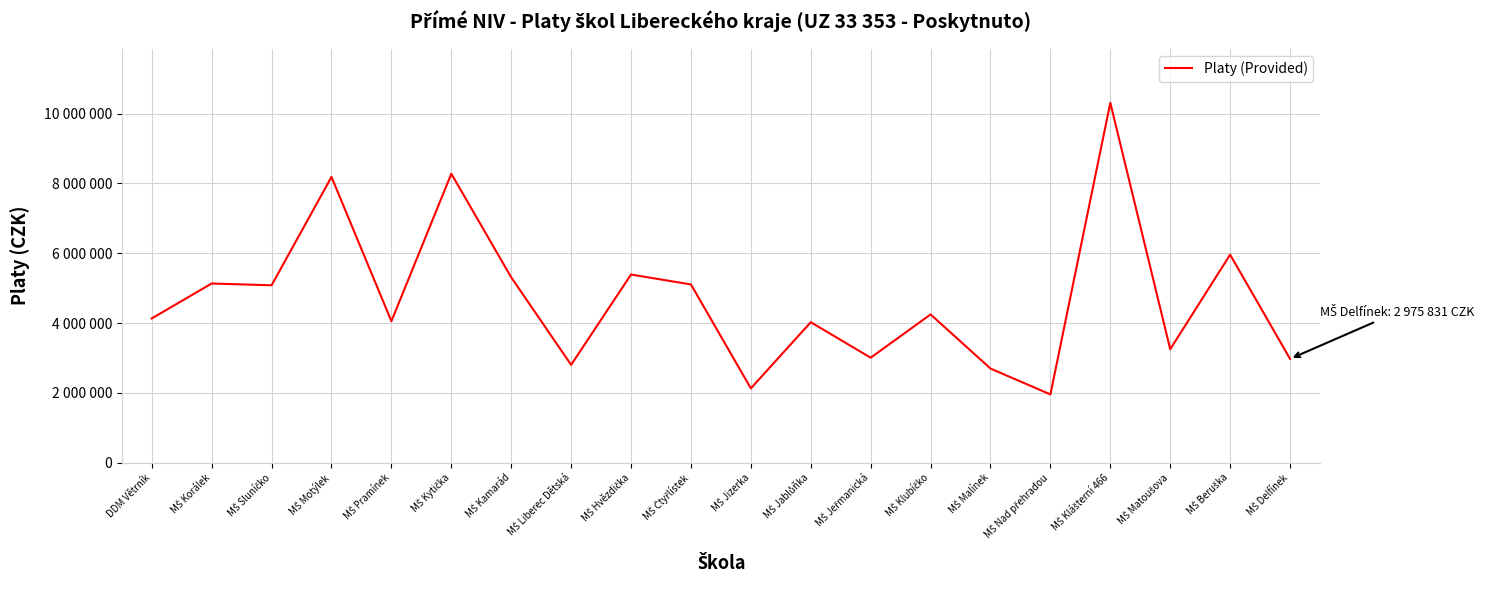

Rank the categories by value from highest to lowest.

MŠ Klášterní 466, MŠ Kytička, MŠ Motýlek, MŠ Beruška, MŠ Hvězdička, MŠ Kamarád, MŠ Korálek, MŠ Čtyřlístek, MŠ Sluníčko, MŠ Klubíčko, DDM Větrník, MŠ Pramínek, MŠ Jablůňka, MŠ Matoušova, MŠ Jeřmanická, MŠ Delfínek, MŠ Liberec Dětská, MŠ Malínek, MŠ Jizerka, MŠ Nad přehradou